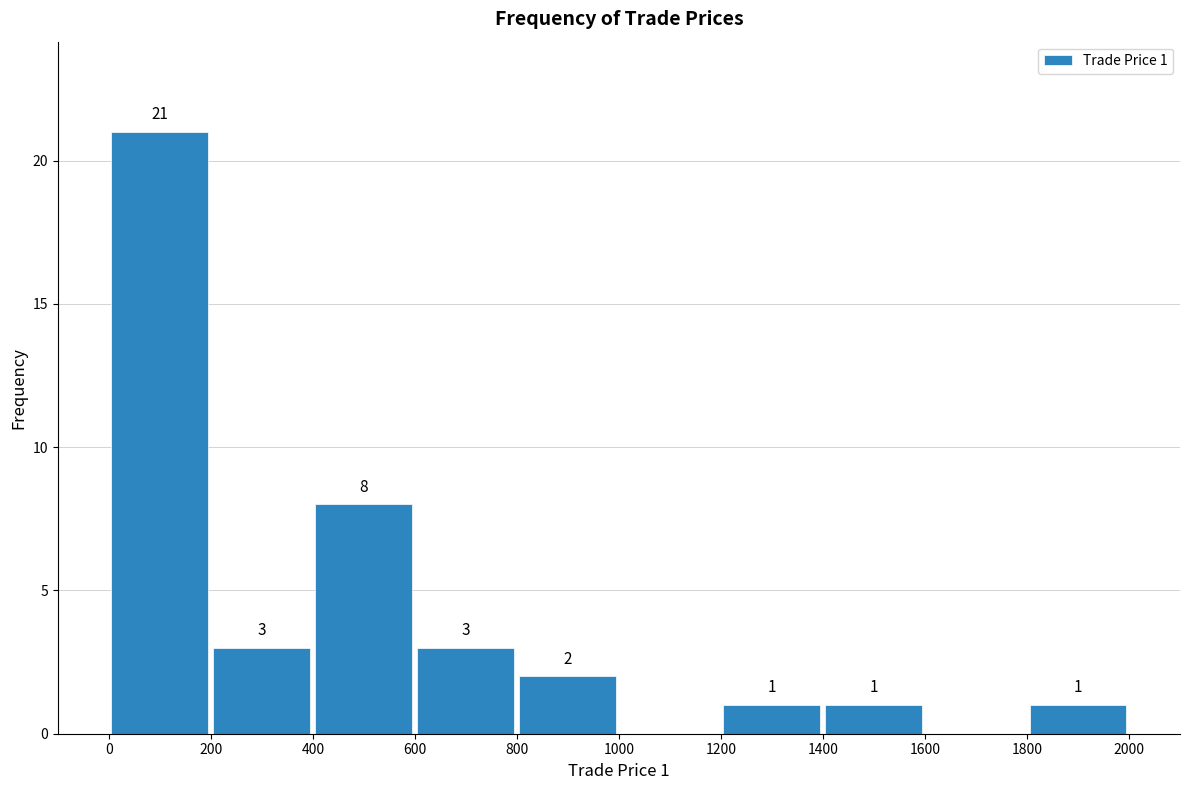

Which range on the x-axis has the tallest bar?

0 to 200